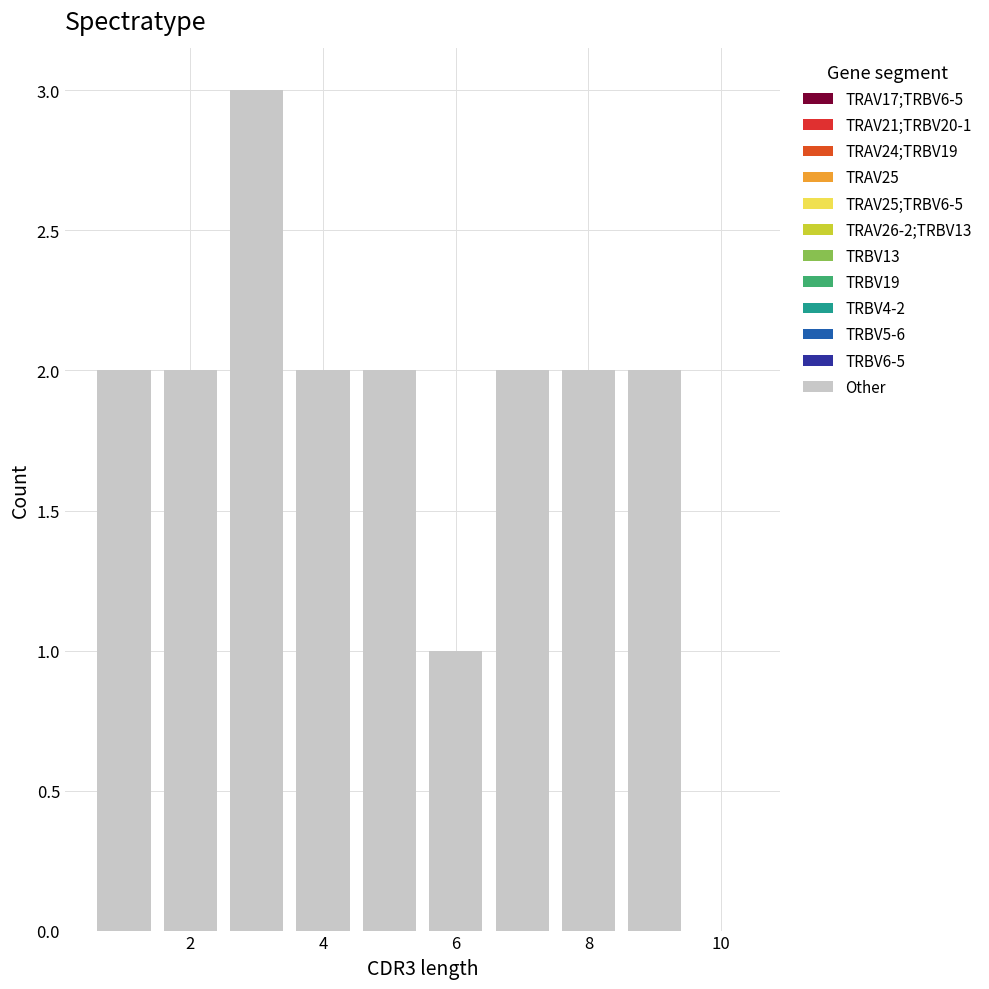

Which range on the x-axis has the tallest bar?

2.5 to 3.5